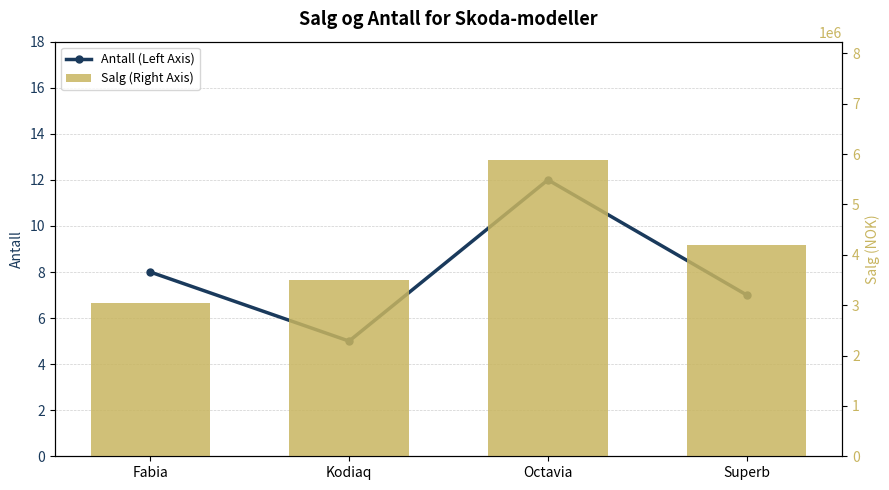

What is the label of the 2nd bar from the left?

Kodiaq